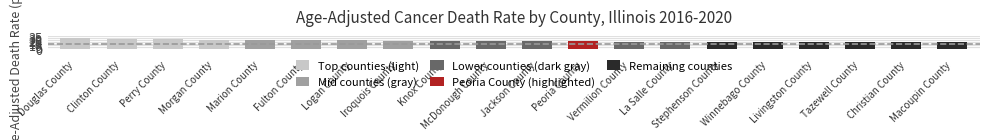

What is the difference between the maximum and minimum values?

11.5